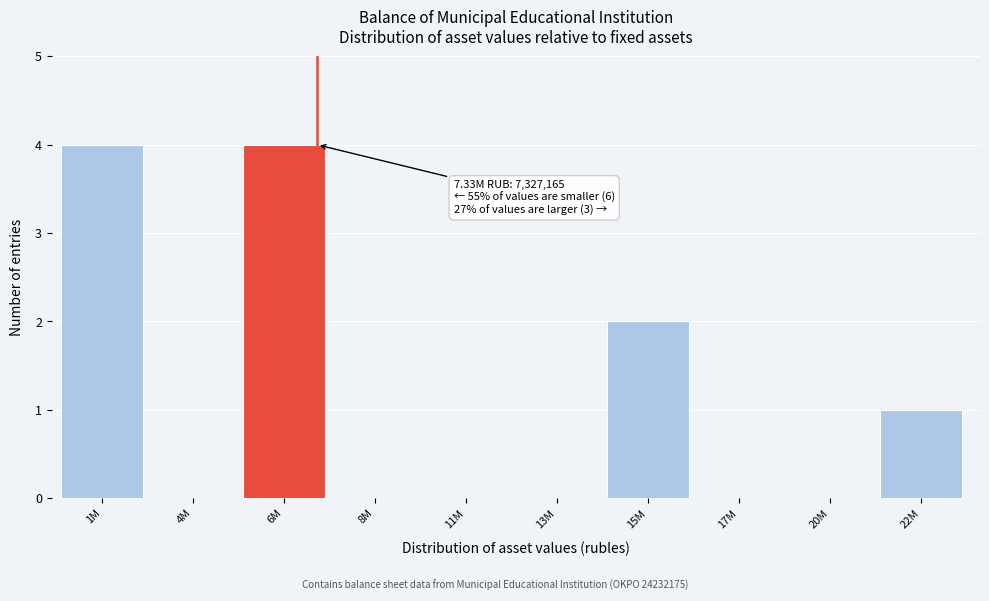

Reading left to right, list all the values displayed in this chart.

1M=4	4M=0	6M=4	8M=0	11M=0	13M=0	15M=2	17M=0	20M=0	22M=1